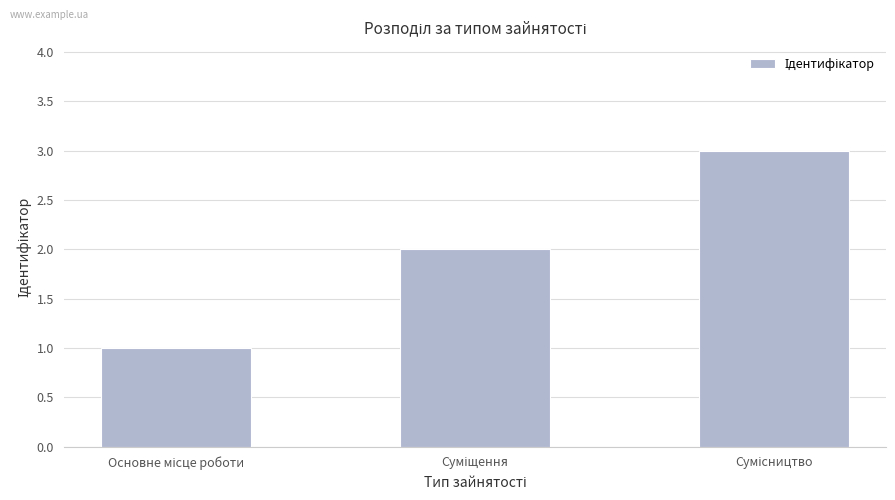

What is the greatest value displayed?

3